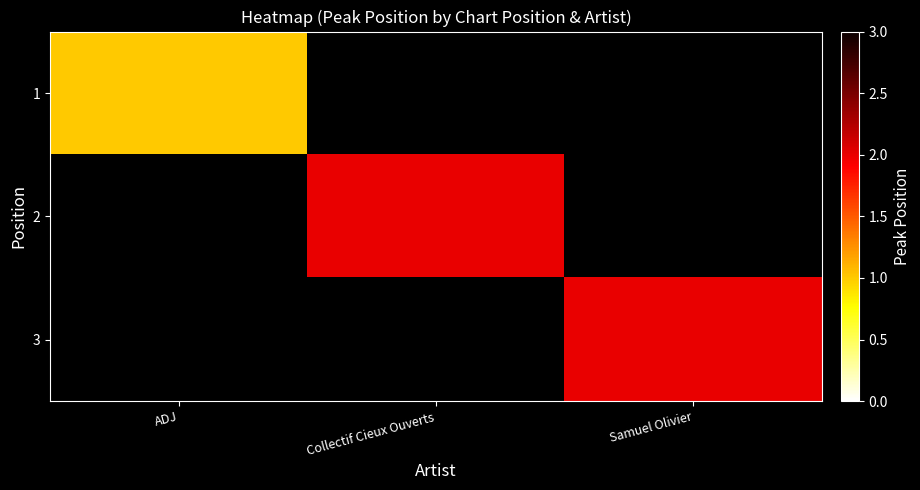

At which category does the chart reach its minimum across all series?

ADJ